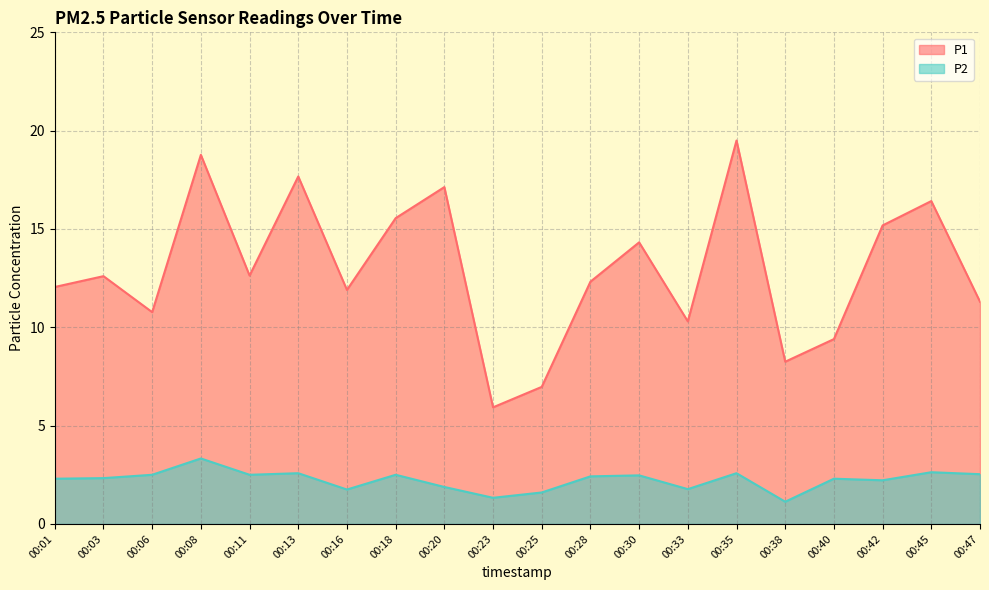

Which has a higher value, 00:18 or 00:13?

00:13